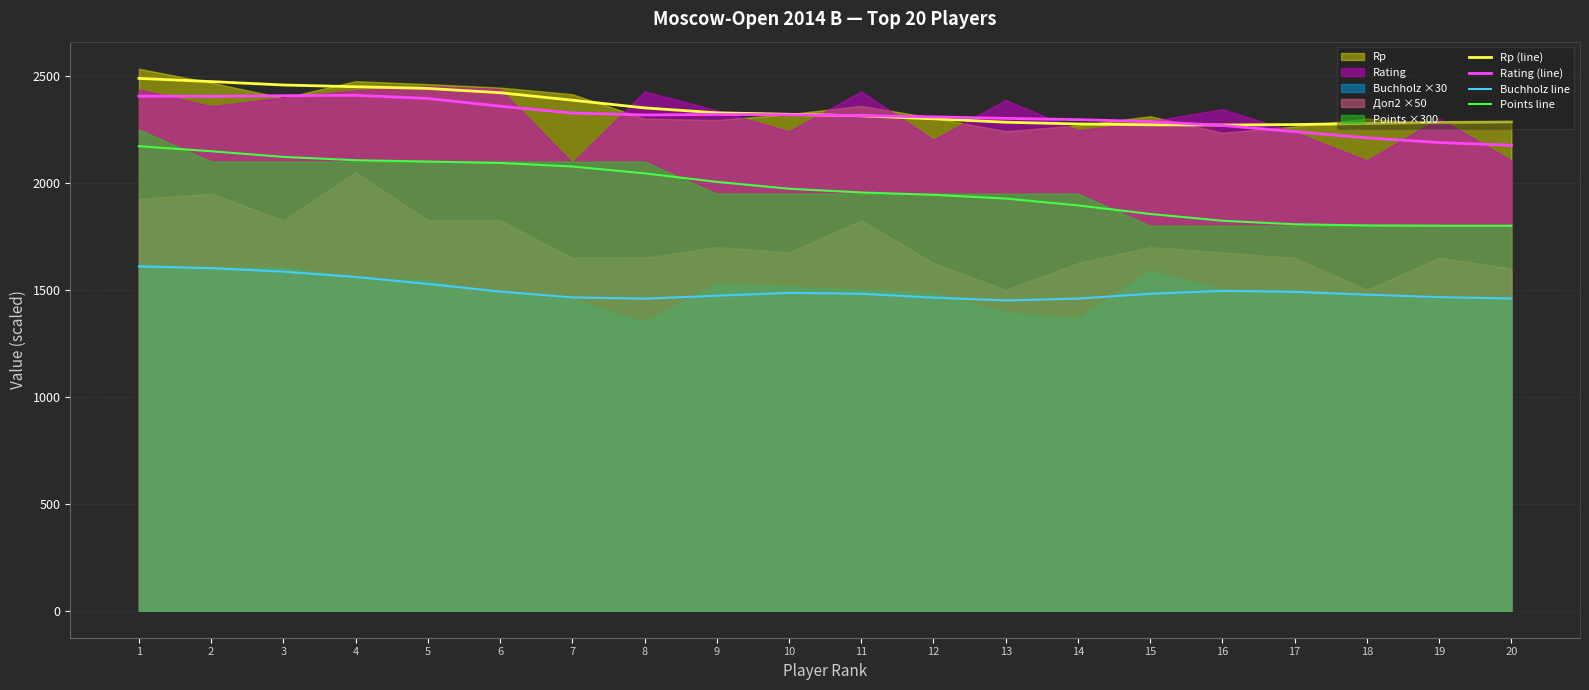

What is the total value across all series at 14?

7926.1